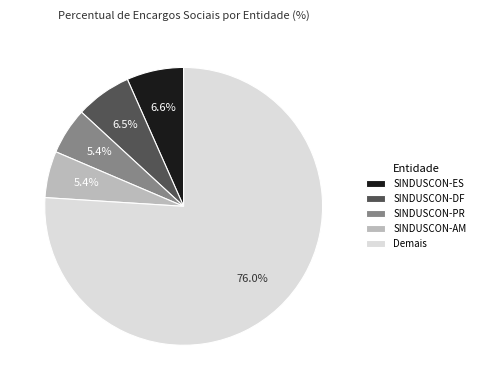

Is the sum of SINDUSCON-AM and SINDUSCON-ES greater than half?

No